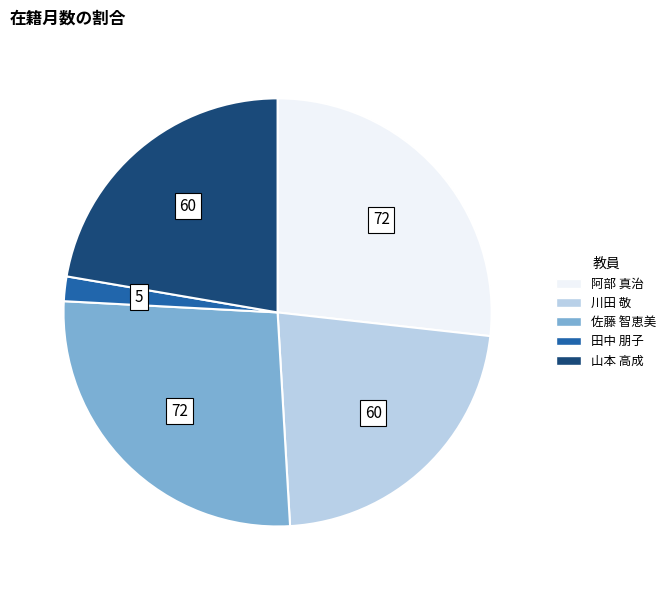

Is there any slice that represents more than half of the pie?

No